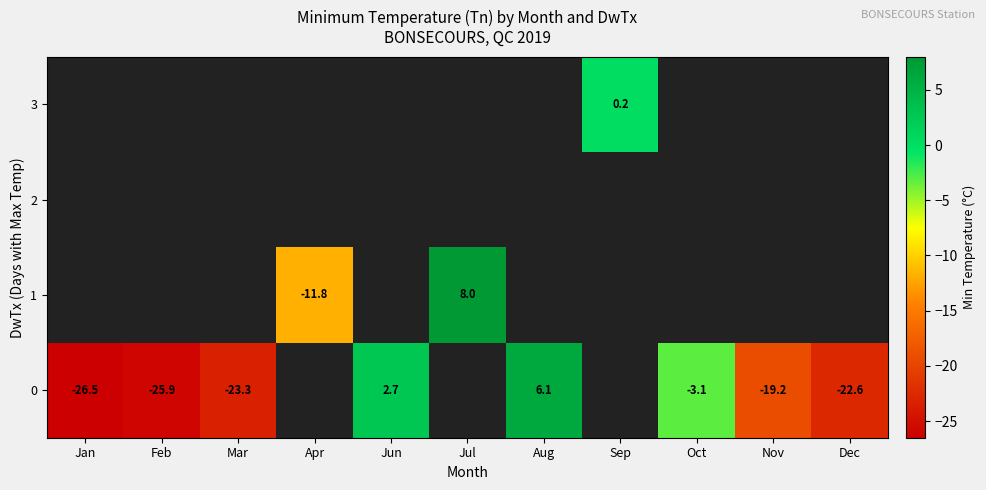

What is the sum of the 0 values at Feb and Jan?

-52.4